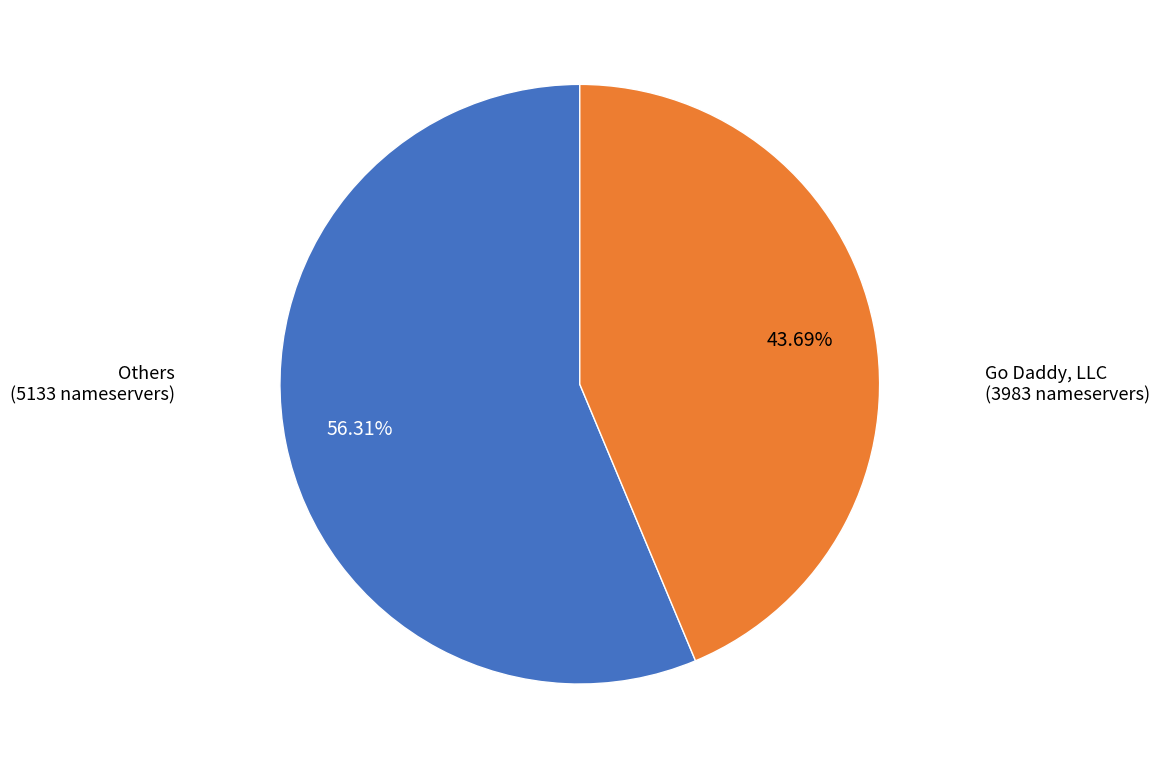

Is there a majority slice in this chart?

Yes